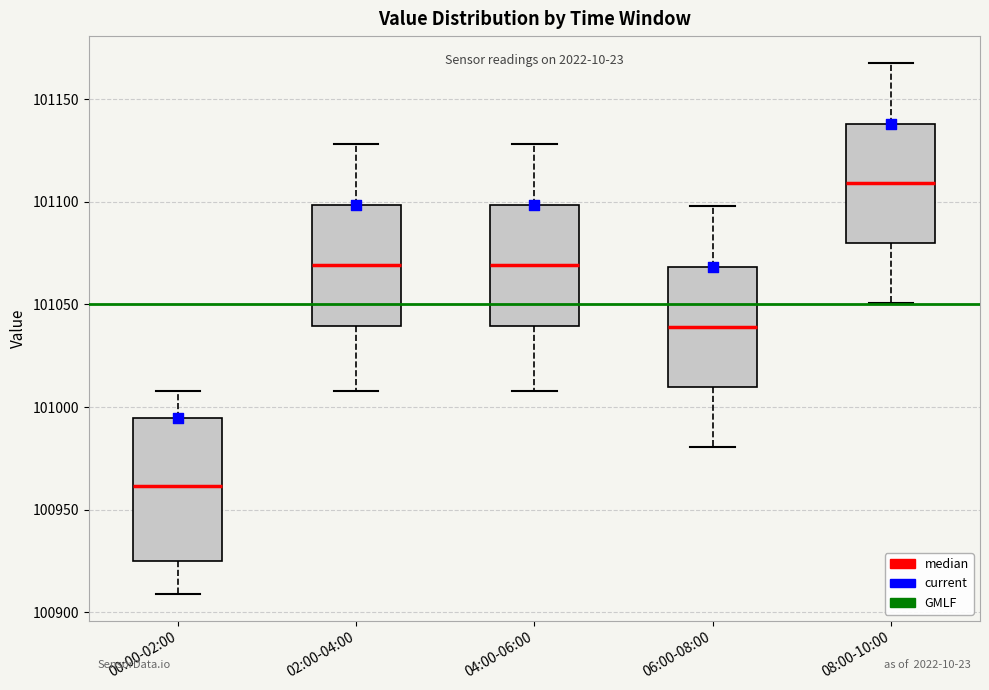

Which box is the tallest, from its lower edge to its upper edge?

00:00-02:00